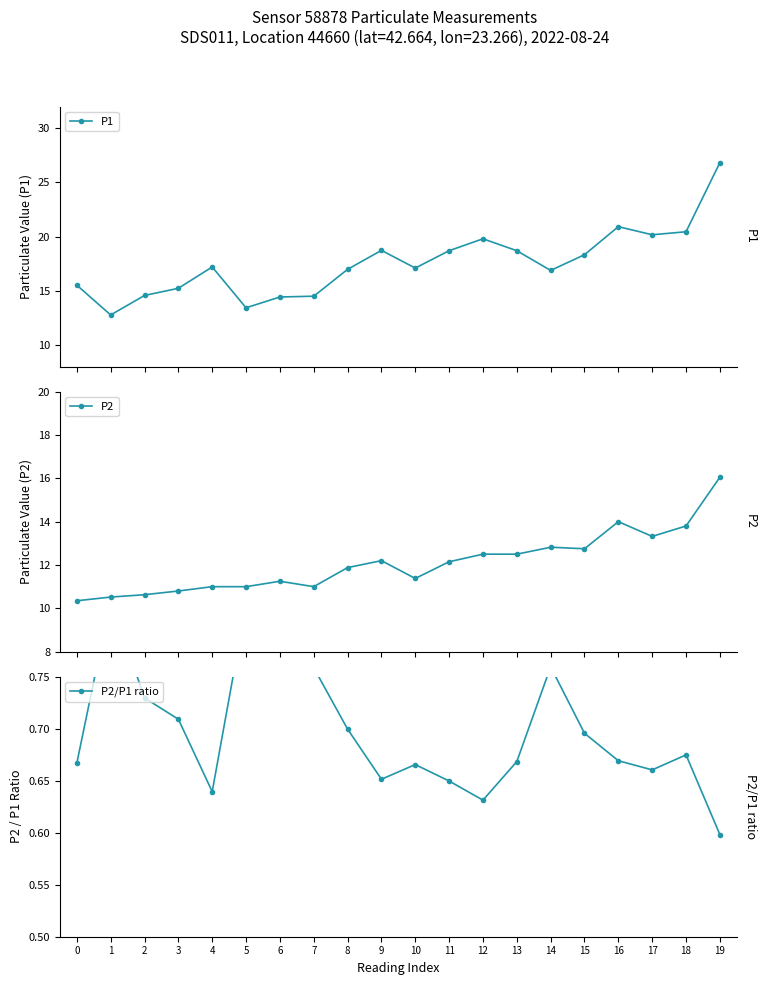

What is the difference between the P1 values at 17 and 16?

0.8